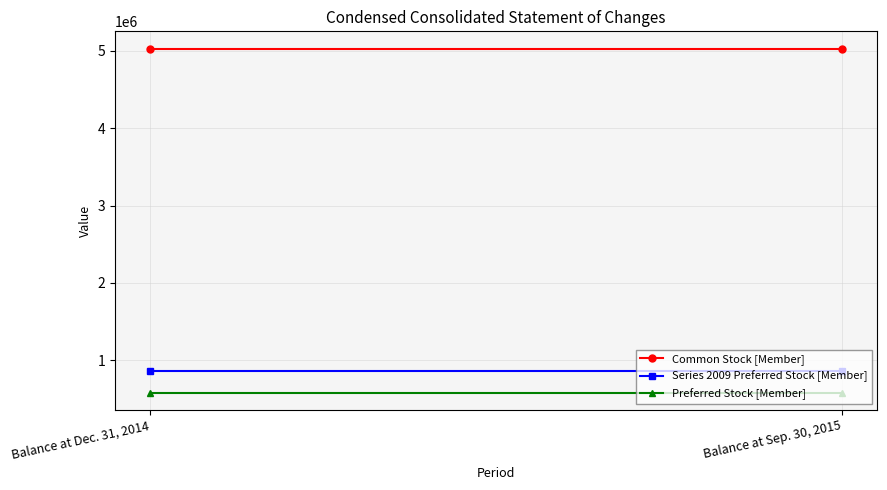

The Common Stock [Member] series shows 5031766 at Balance at Dec. 31, 2014. True or false?

True